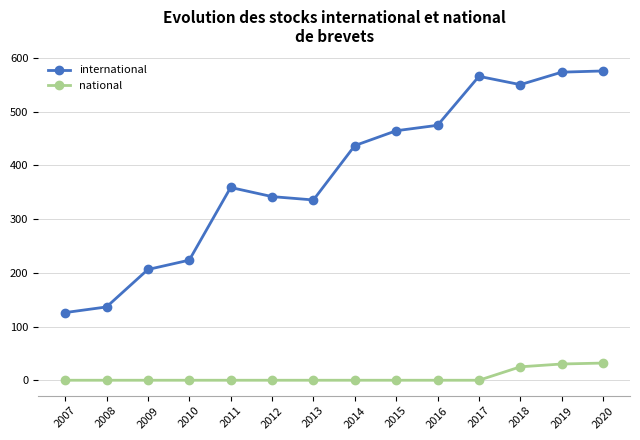

What is the maximum value for international?

576.0